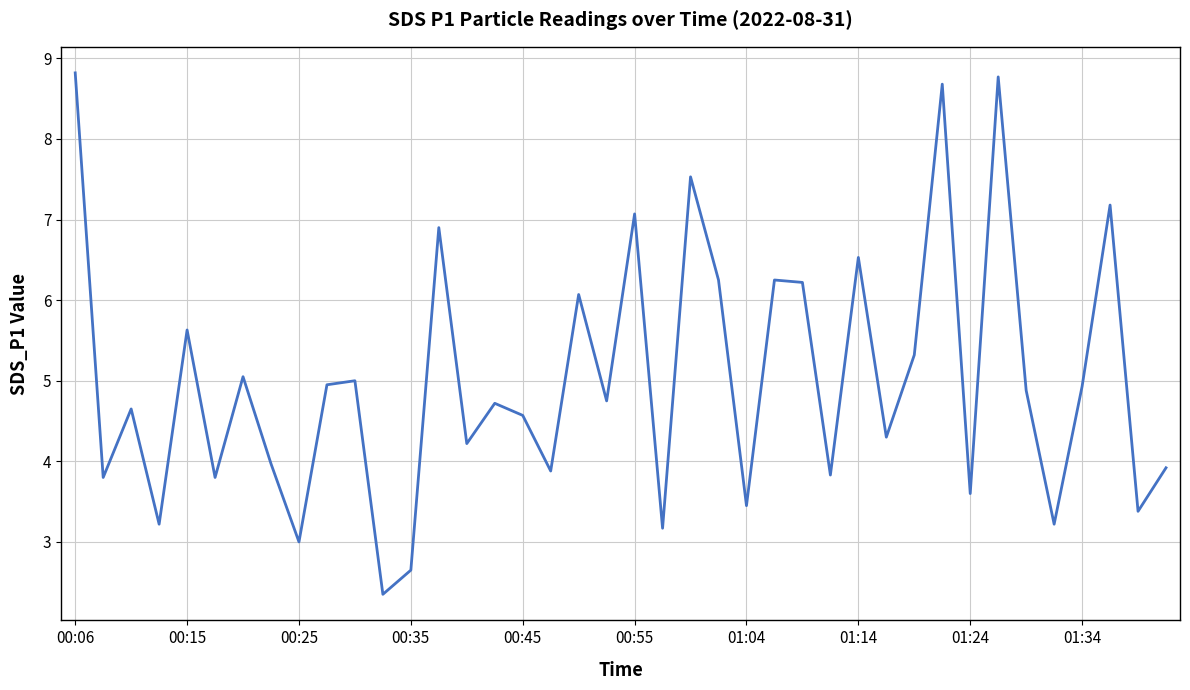

What is the smallest value displayed?

2.4